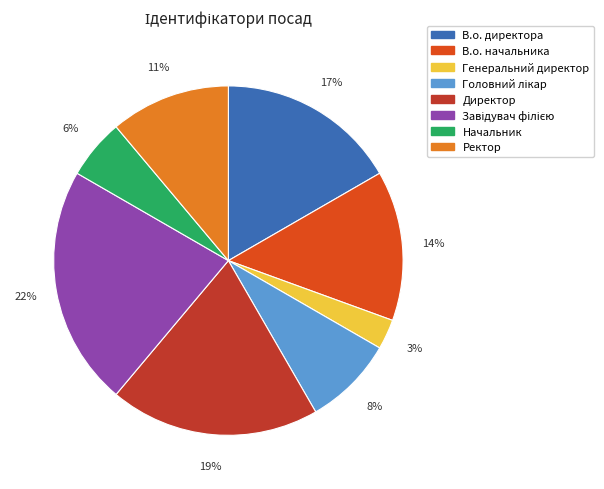

What is the smallest slice in the pie chart?

Генеральний директор